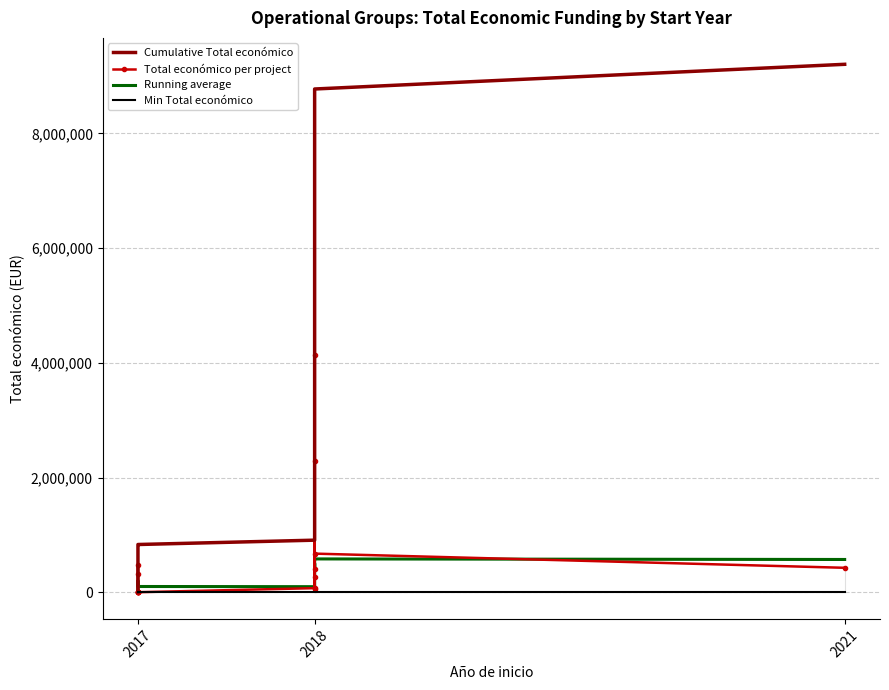

What is the value of the Total económico per project point at the 6th from the left?

4800.0